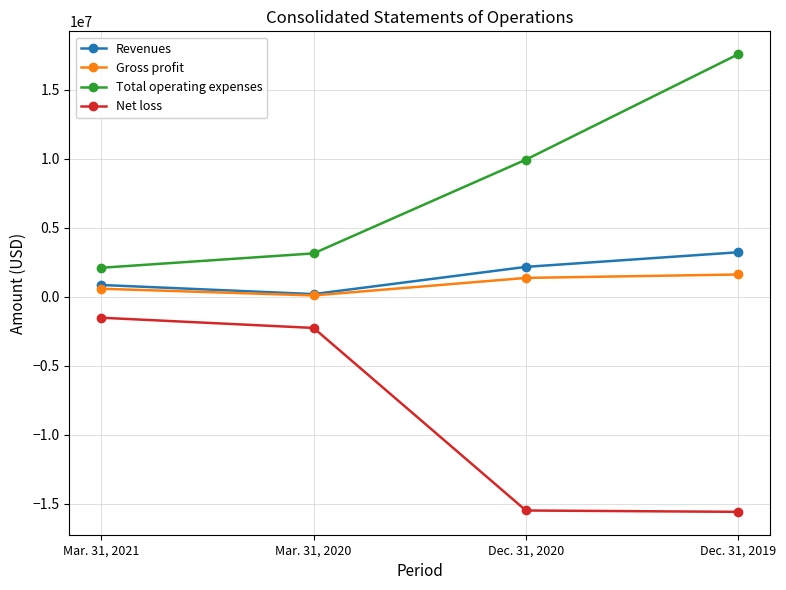

True or false: Total operating expenses and Net loss intersect in this chart.

False